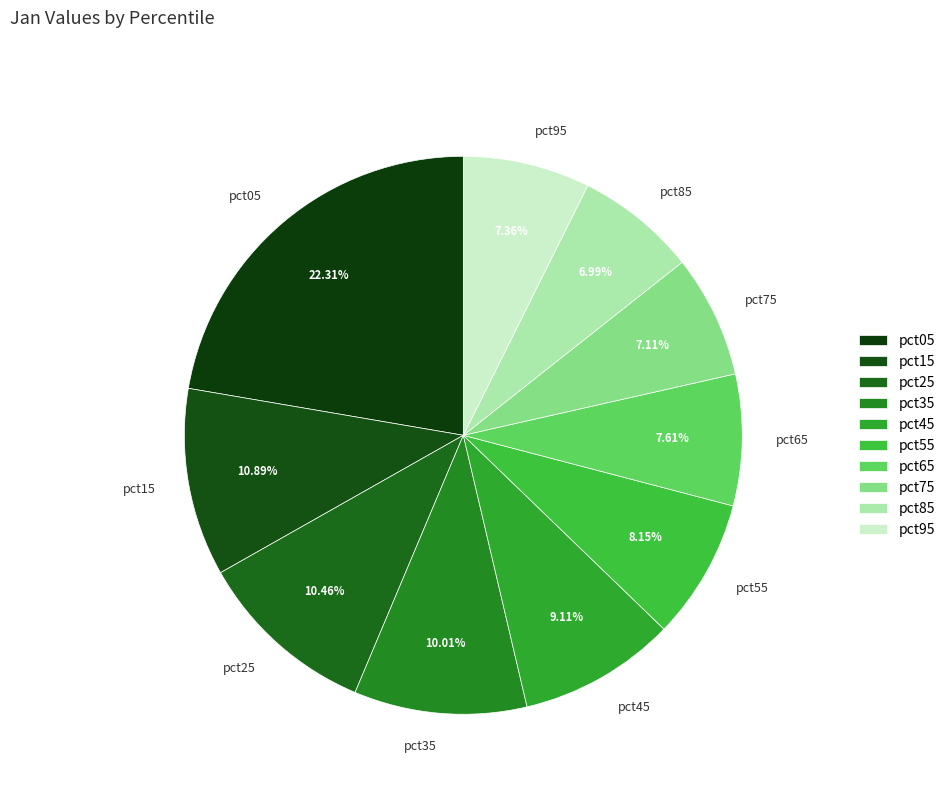

Does pct55 represent more than half of the total?

No